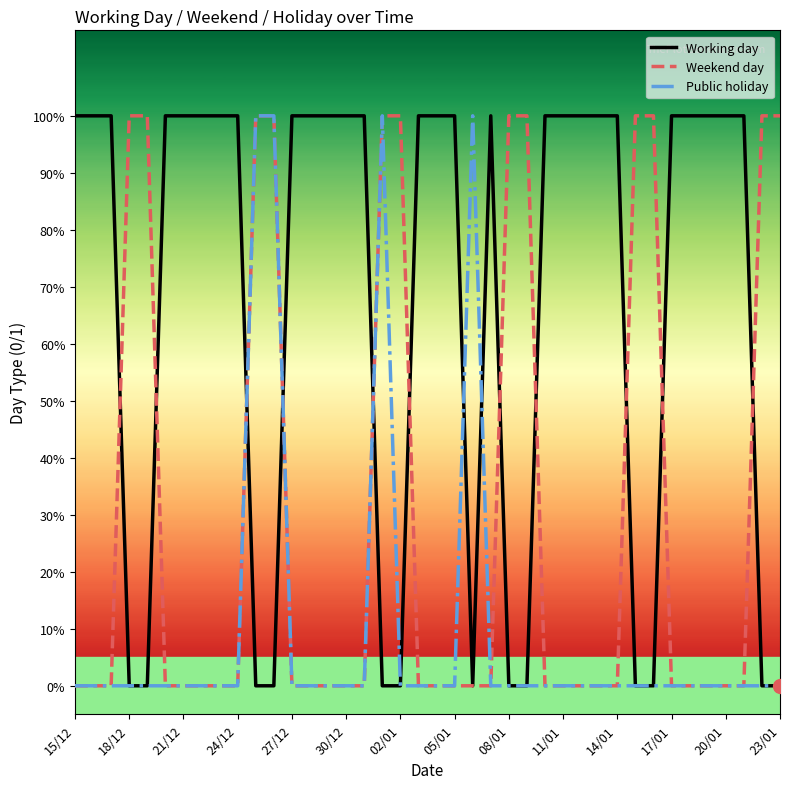

Reading right to left, extract all data points from this chart.

Working day: 0	0	1	1	1	1	1	0	0	1	1	1	1	1	0	0	1	0	1	1	1	0	0	1	1	1	1	1	0	0	1	1	1	1	1	0	0	1	1	1
Weekend day: 1	1	0	0	0	0	0	1	1	0	0	0	0	0	1	1	0	0	0	0	0	1	1	0	0	0	0	0	1	1	0	0	0	0	0	1	1	0	0	0
Public holiday: 0	0	0	0	0	0	0	0	0	0	0	0	0	0	0	0	0	1	0	0	0	0	1	0	0	0	0	0	1	1	0	0	0	0	0	0	0	0	0	0